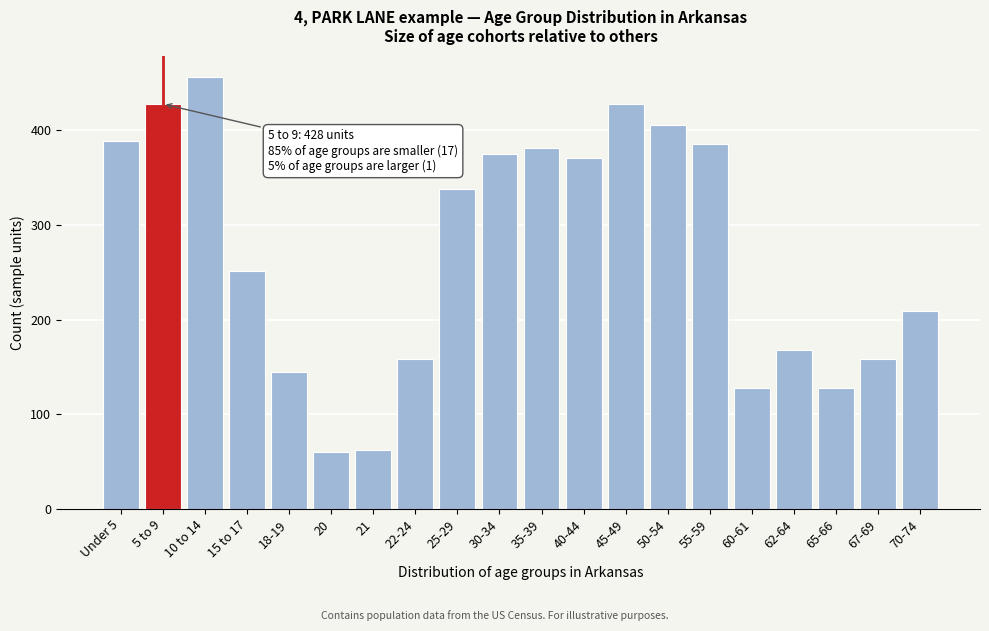

Is it true that the value at 67-69 is 159?

True